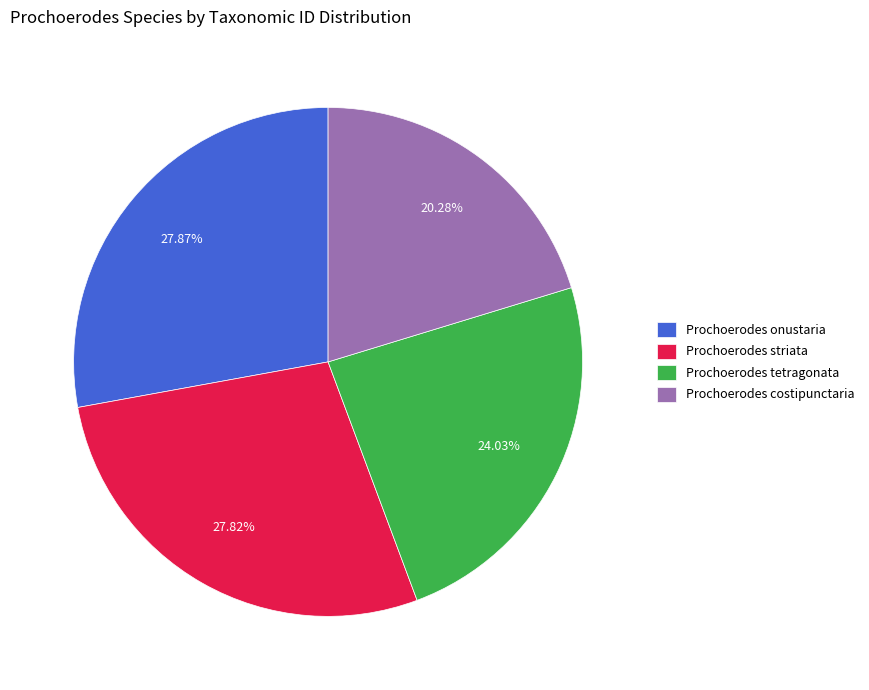

Is there a majority slice in this chart?

No